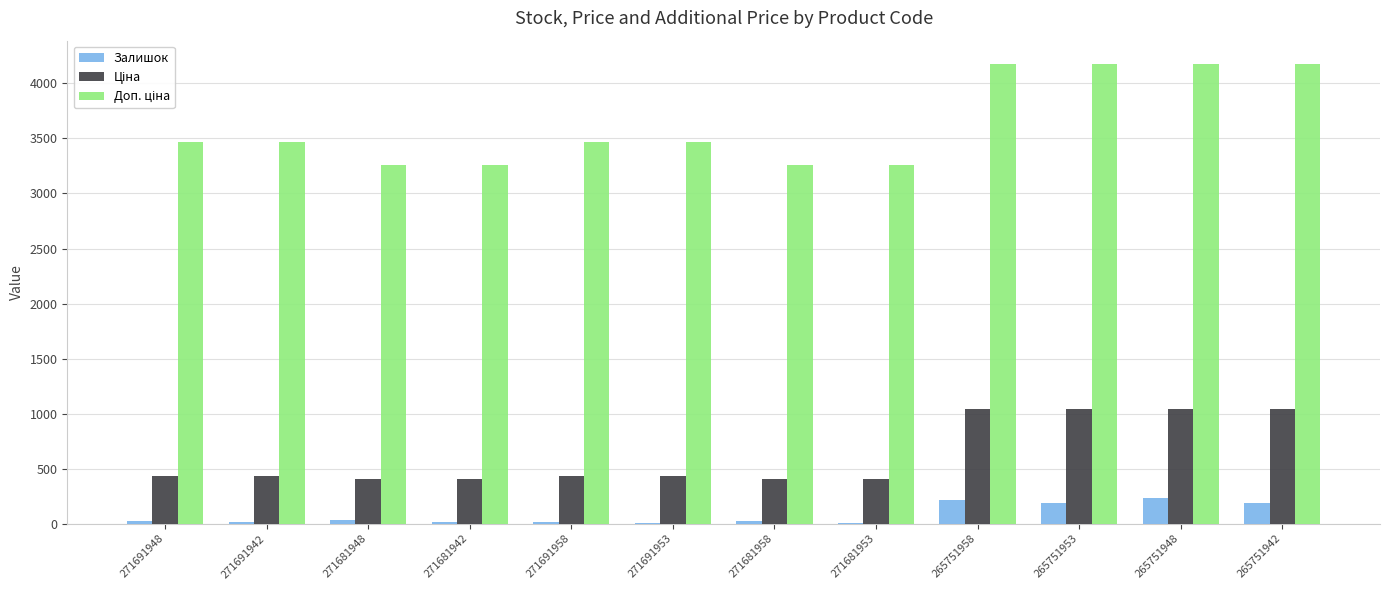

What is the total value across all series at 265751948?

5457.1